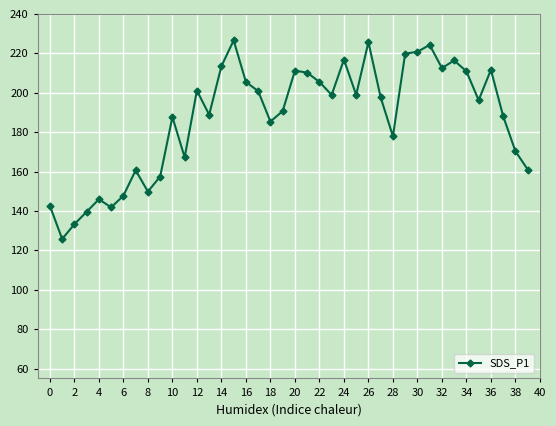

What is the average value?

187.2